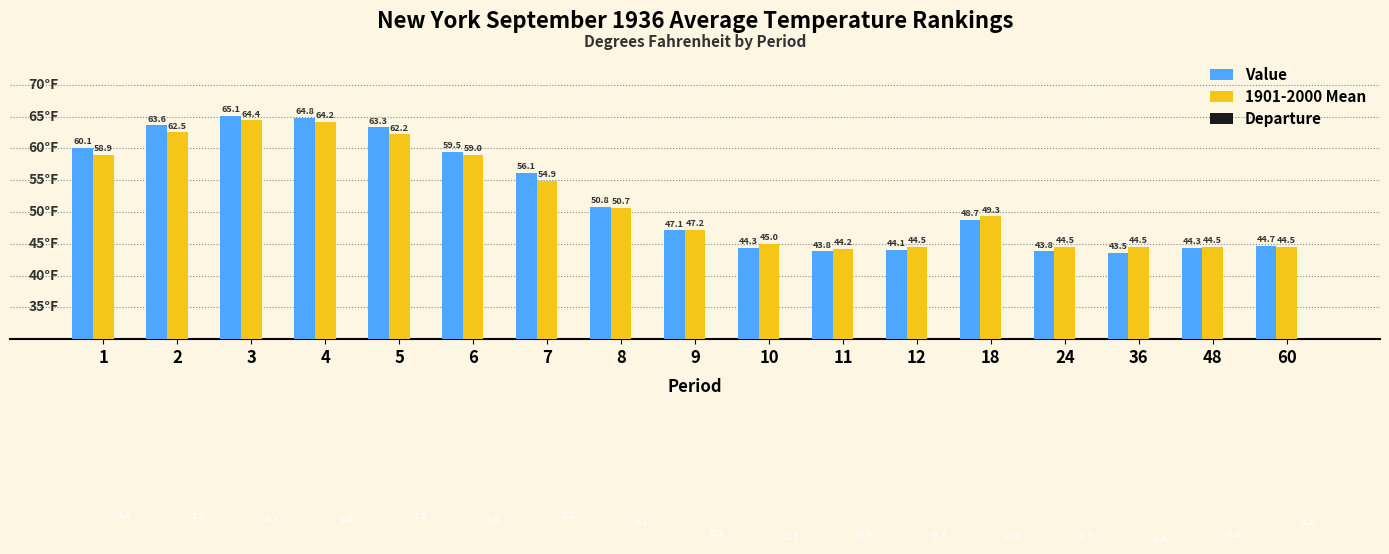

What are all the series names shown in the legend?

Value, 1901-2000 Mean, Departure